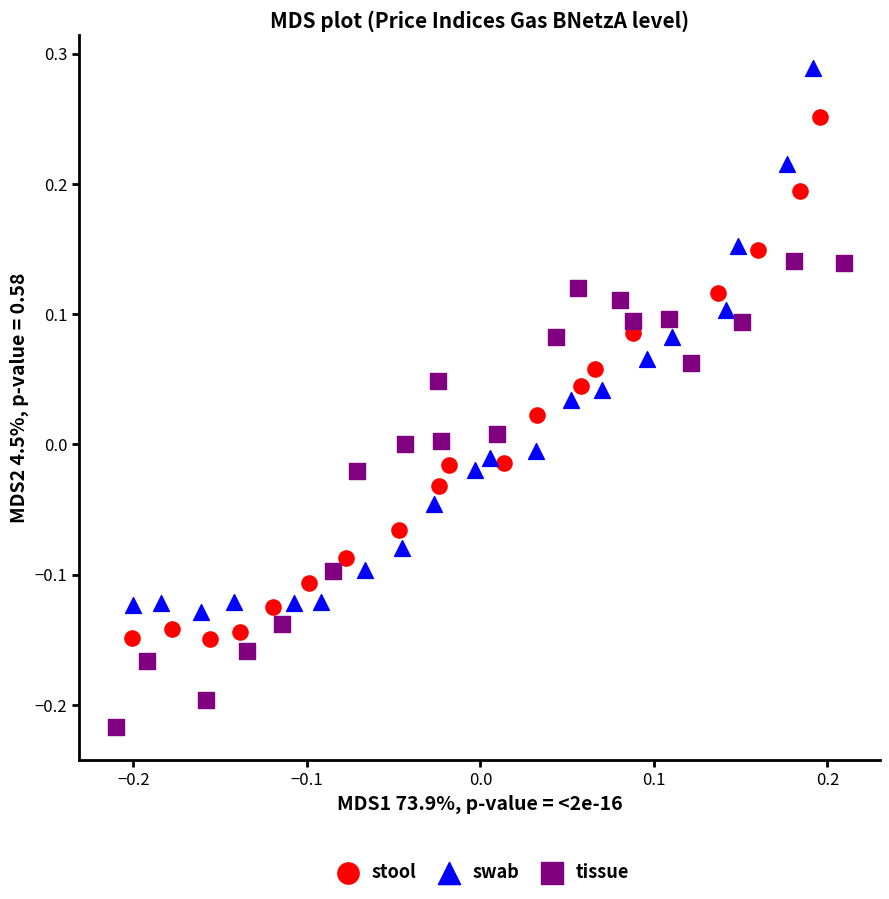

What are all the series names shown in the legend?

stool, swab, tissue